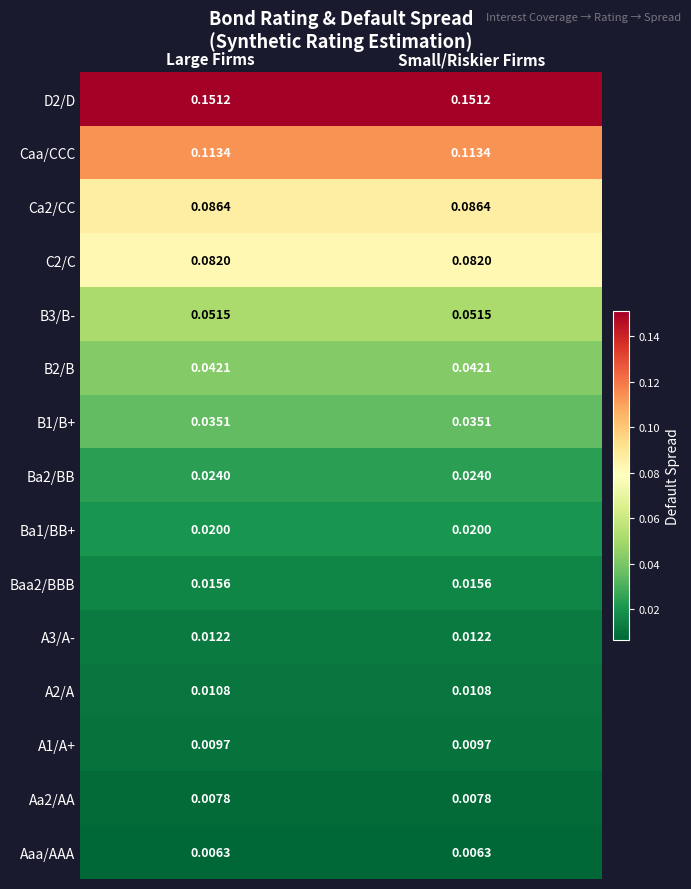

Which series has the largest total across all categories?

D2/D